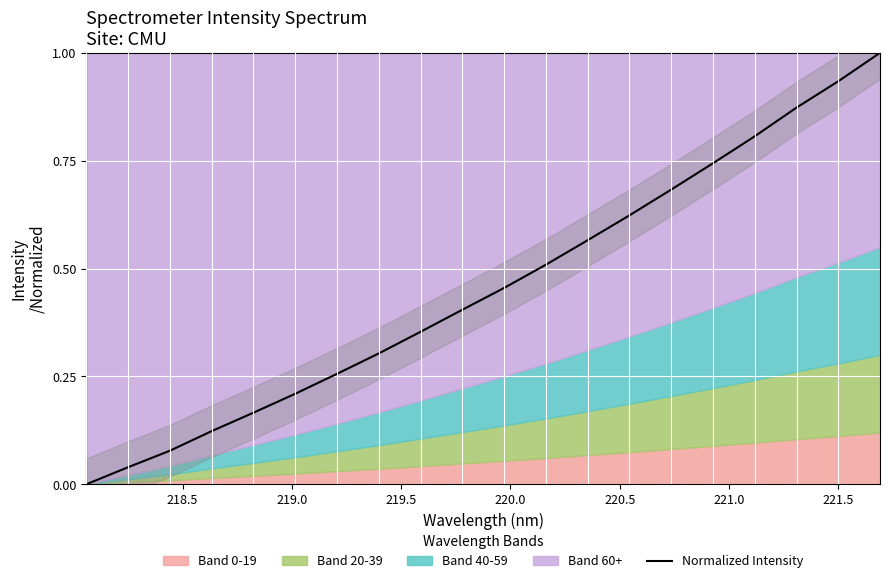

What is the average value?

0.5